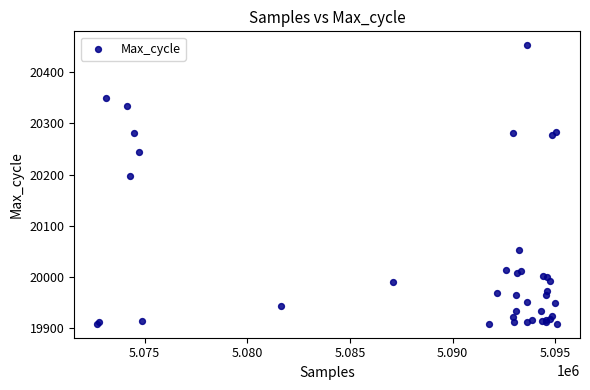

What Y value in the scatter plot is closest to 20180?

20197